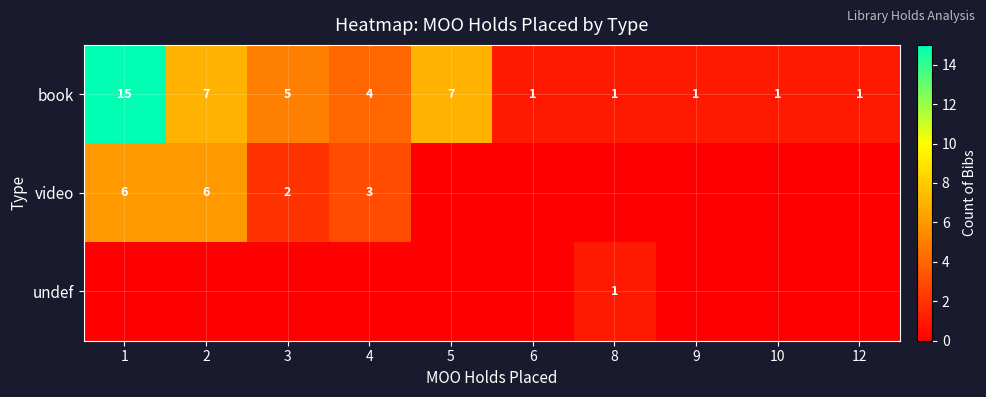

What is the maximum value for book?

15